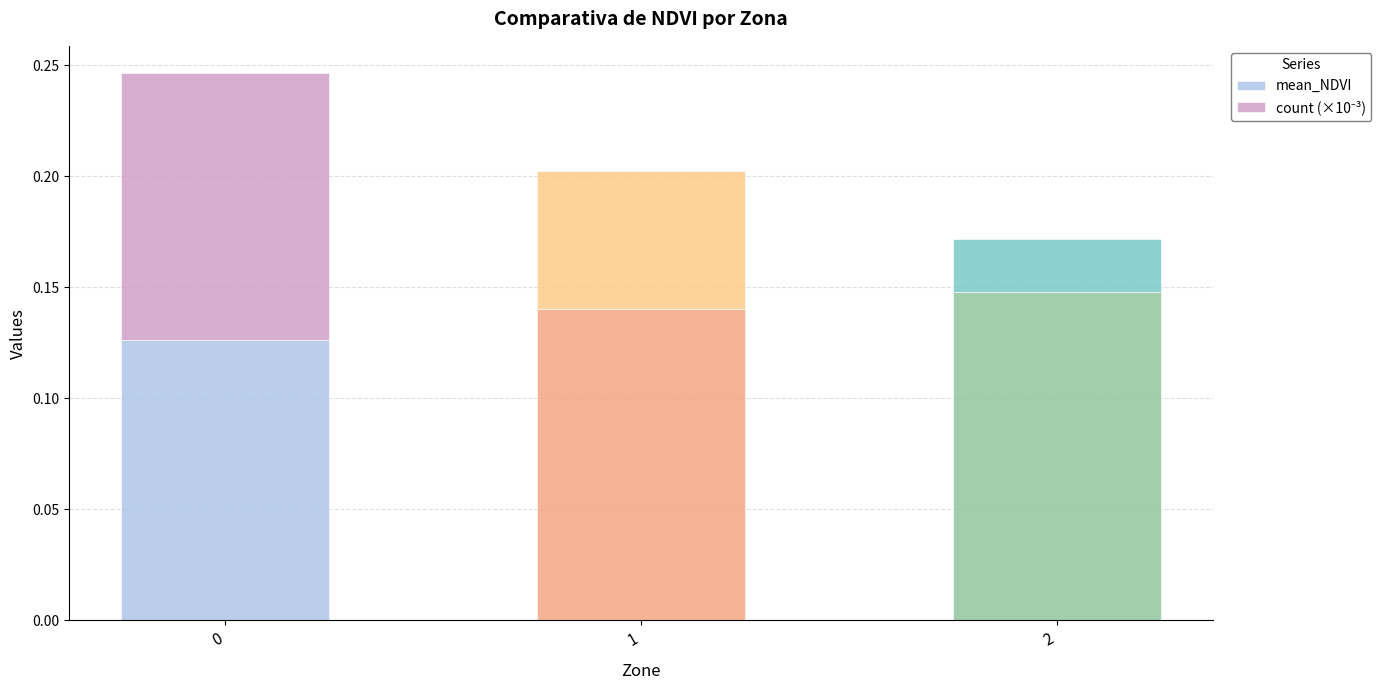

Does the chart contain stacked bars?

Yes